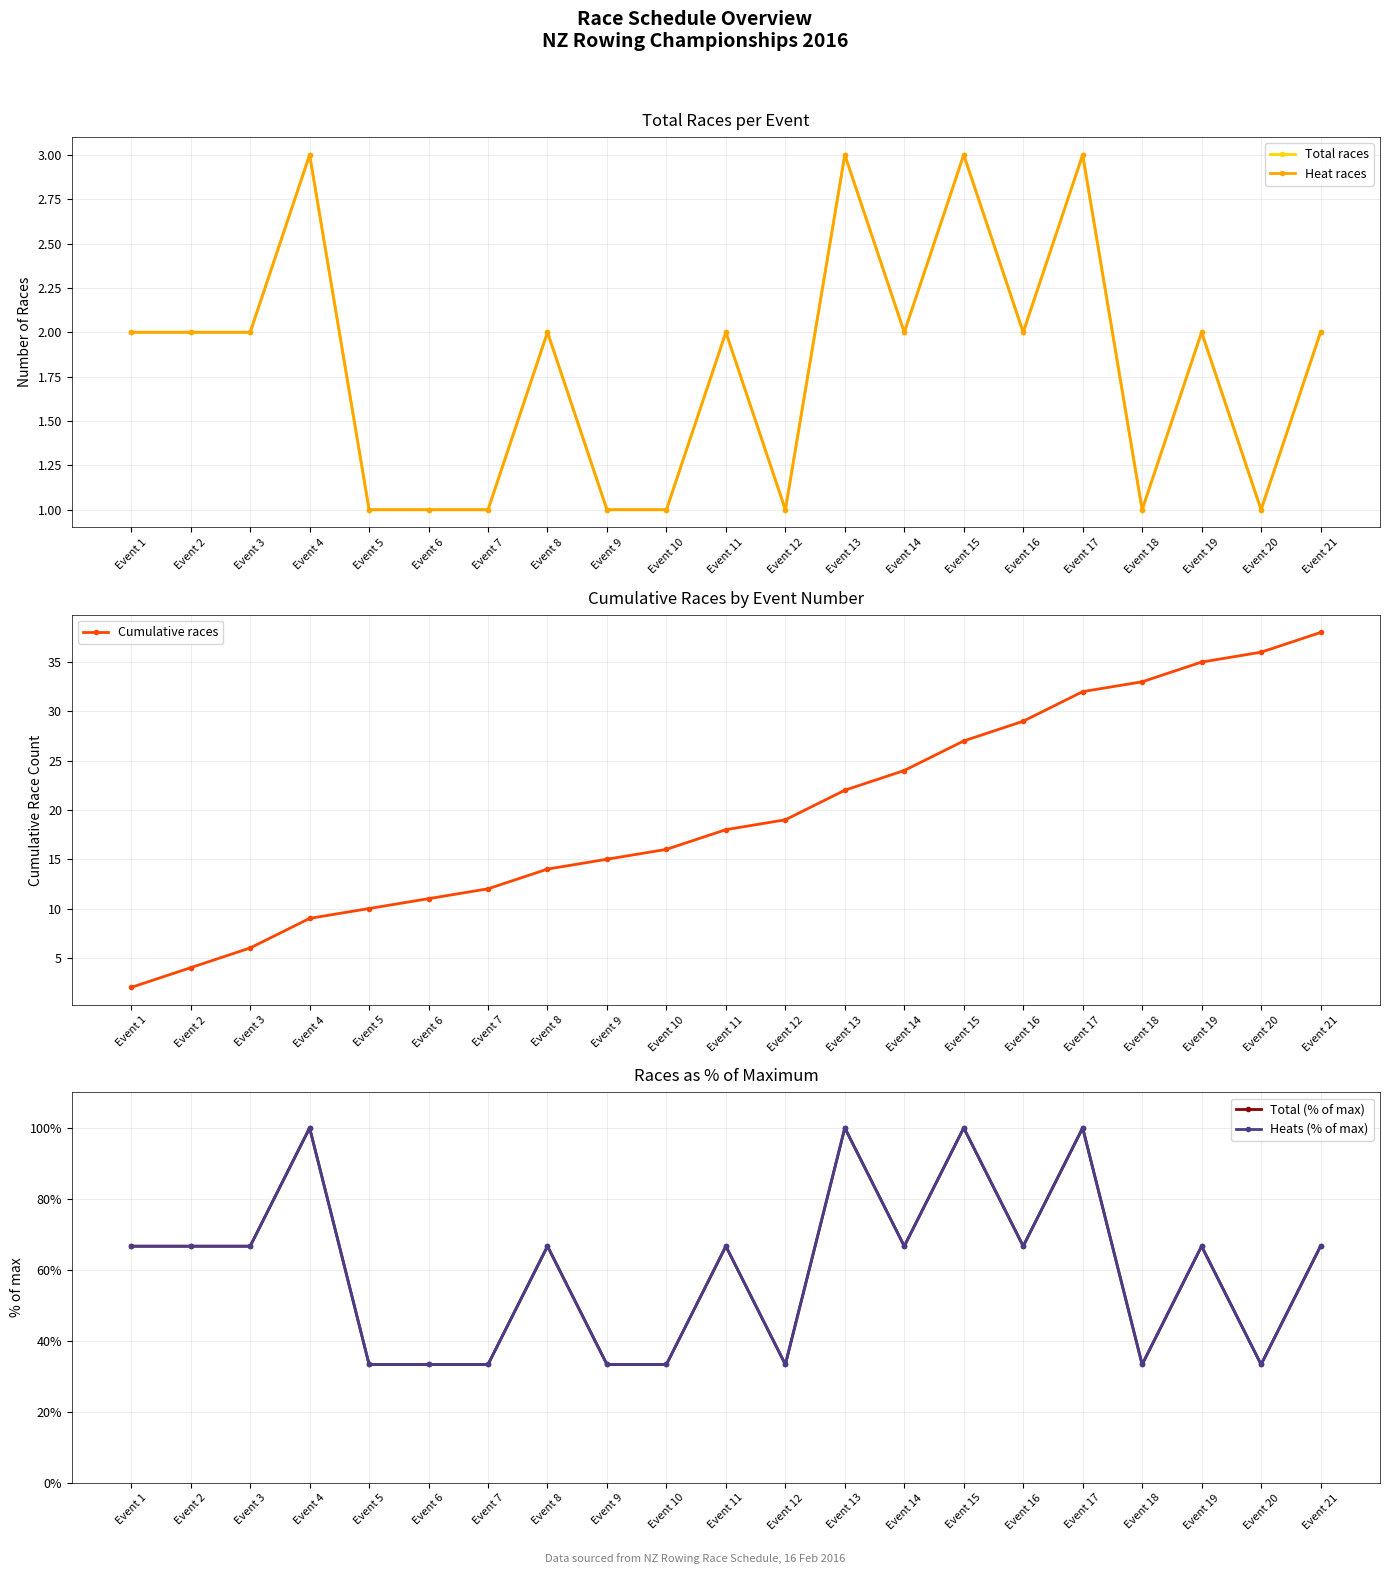

The value of Heat races at Event 12 is 1.7. True or false?

False